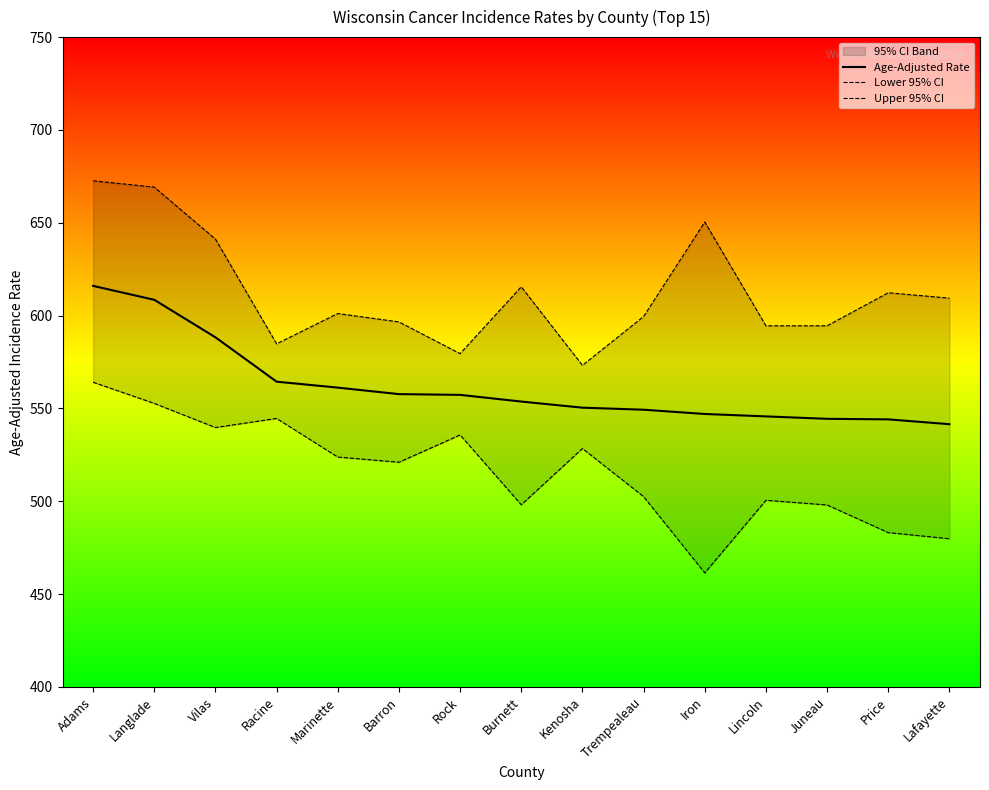

What is the minimum value shown in the chart?

461.4